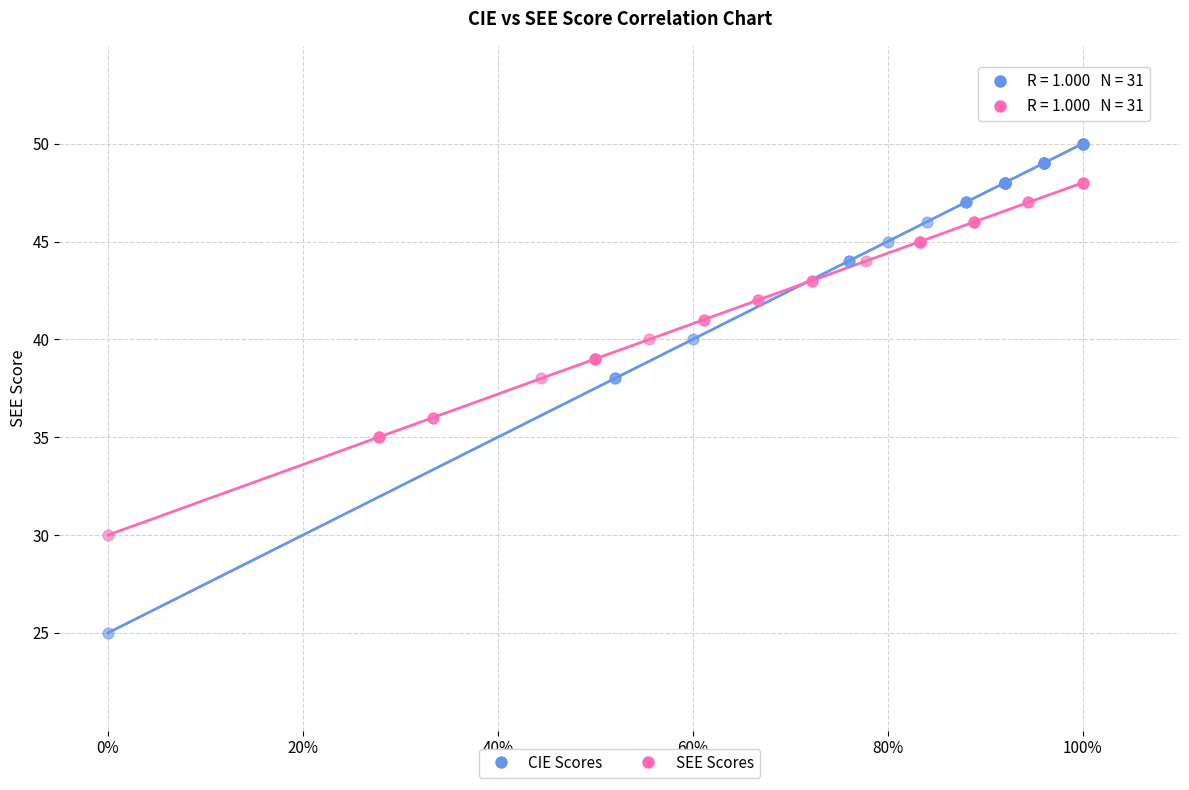

Which series contains the highest Y value?

CIE Scores